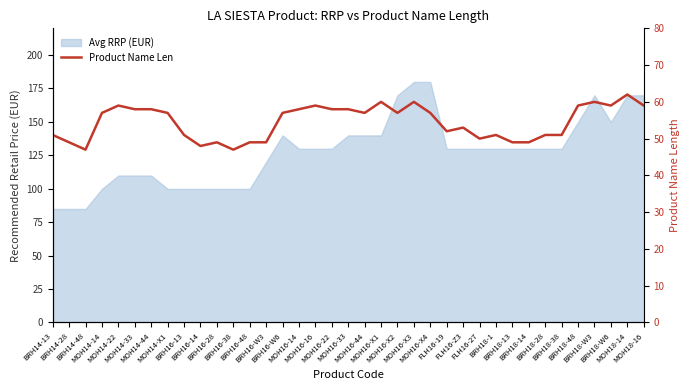

What is the label of the 30th point from the right?

MOH14-X1